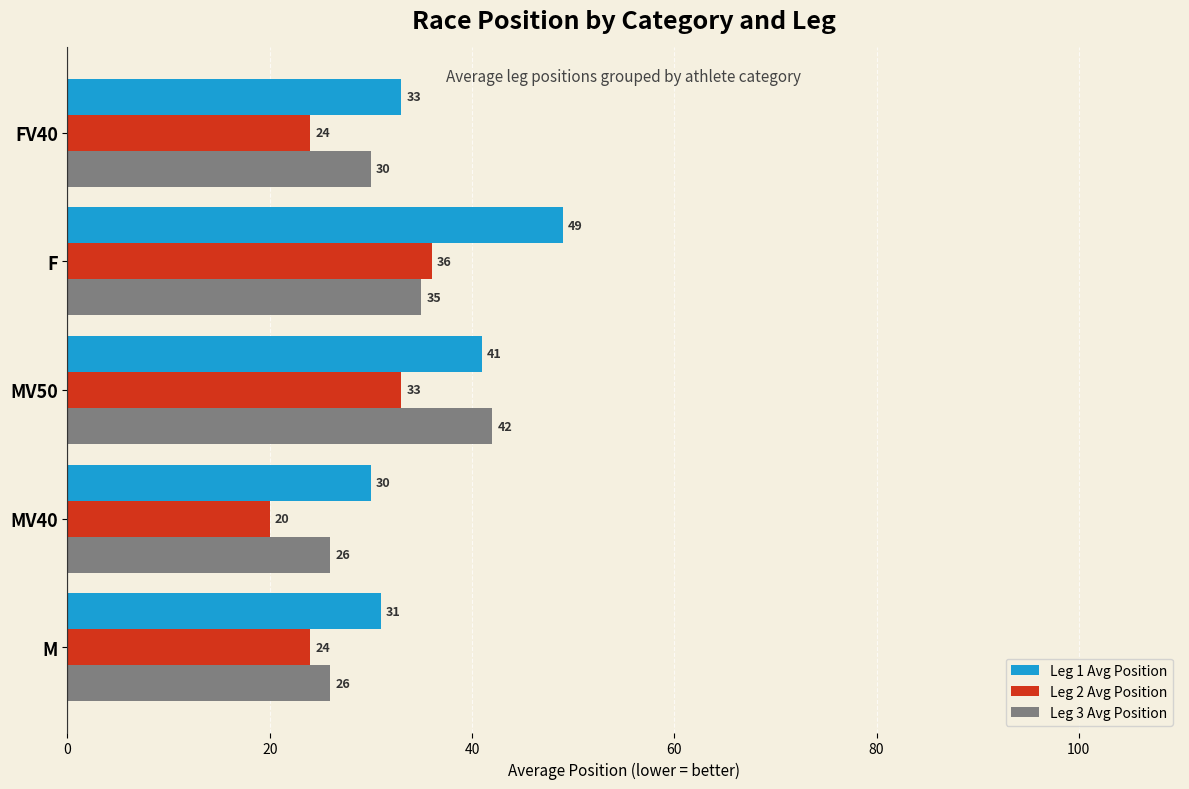

Rank the series by their average value, from highest to lowest.

Leg 1 Avg Position, Leg 3 Avg Position, Leg 2 Avg Position